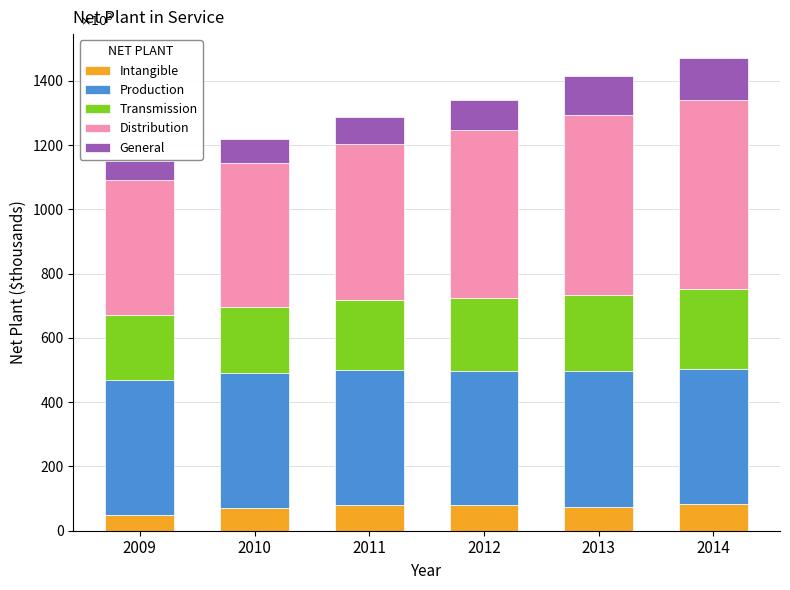

Does the chart contain any negative values?

No